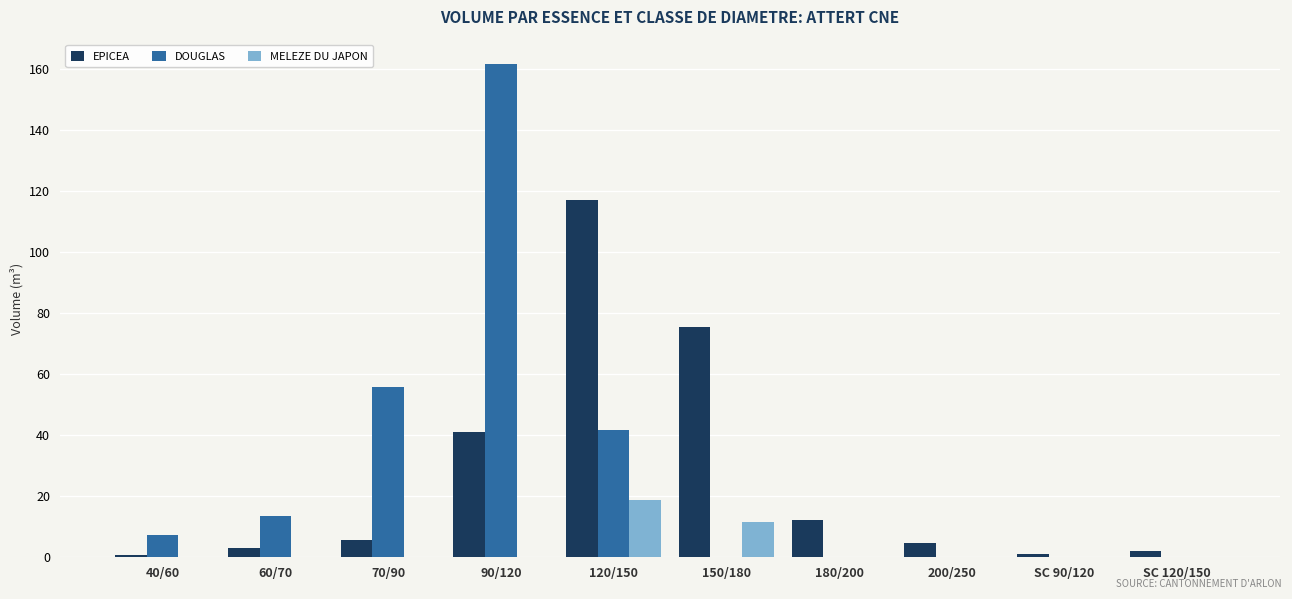

Is the value of EPICEA at 120/150 greater than the value of DOUGLAS at SC 120/150?

Yes